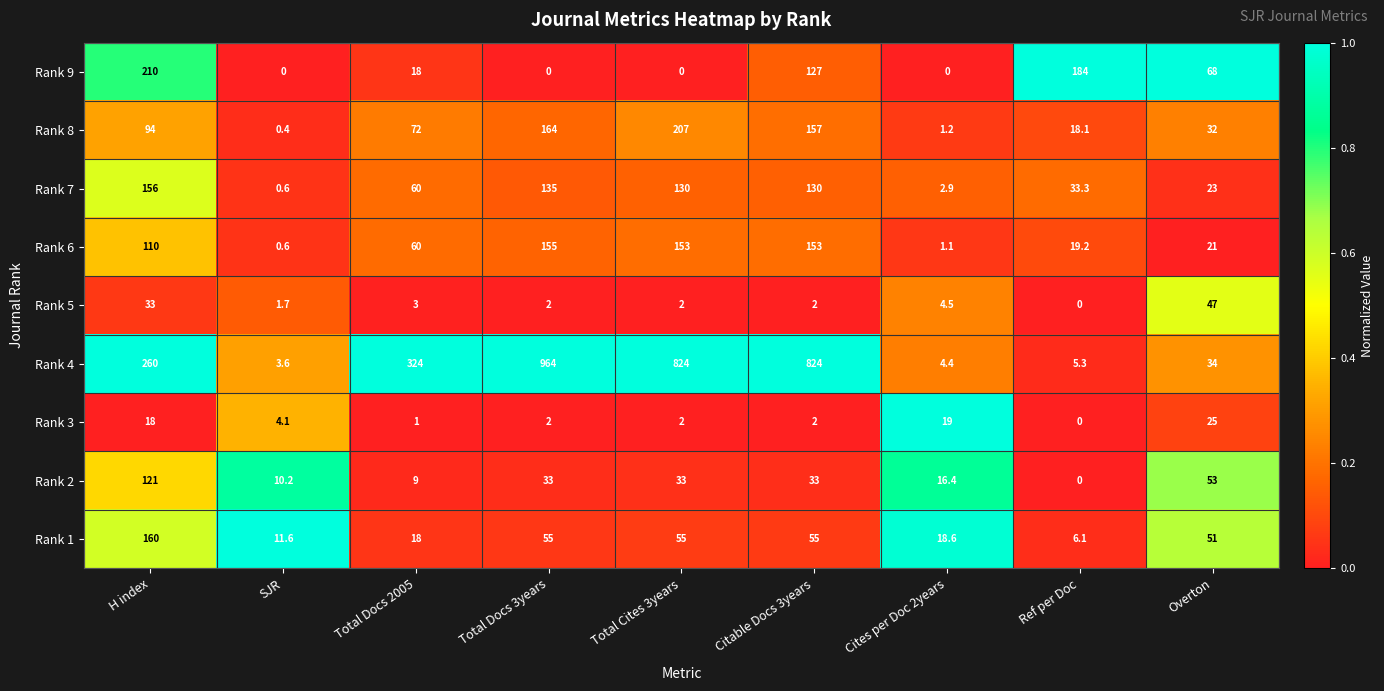

What is the total value across all series at Total Docs 2005?

565.0